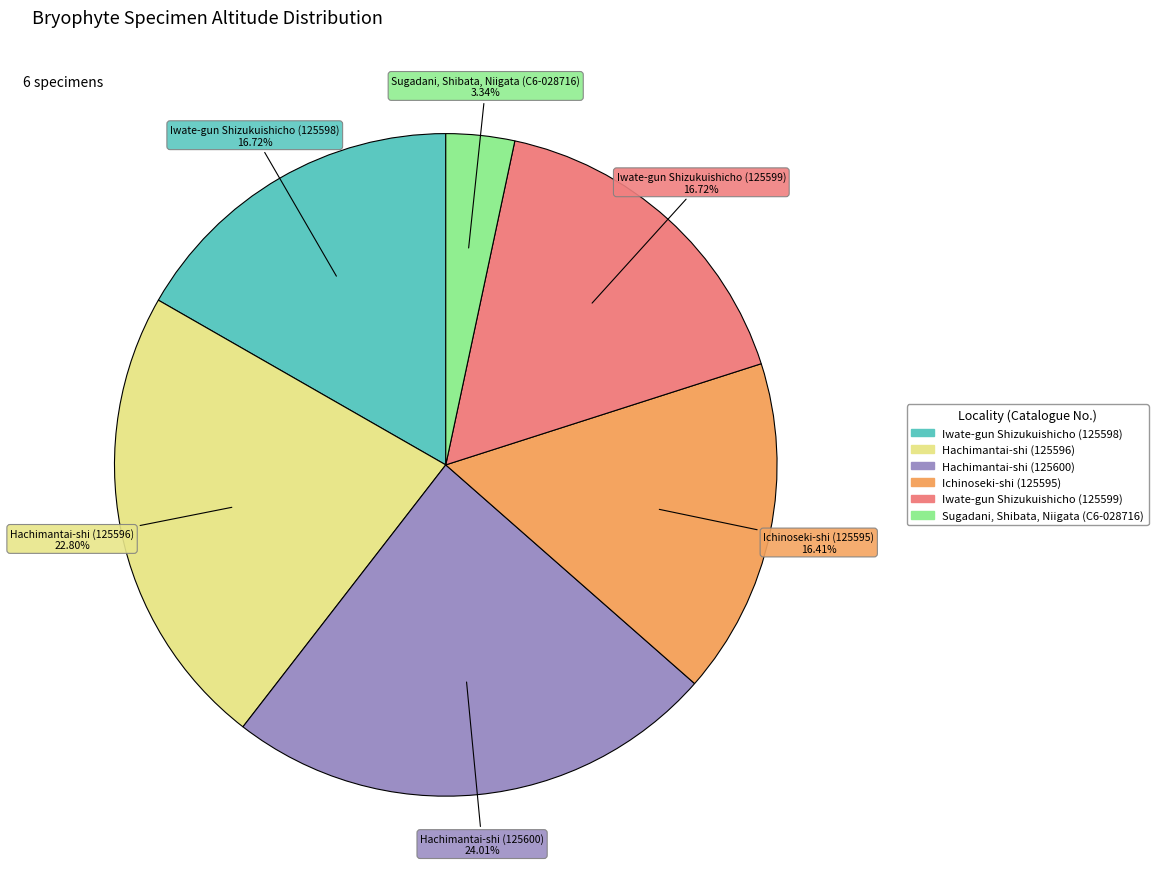

To the nearest percent, what portion does Iwate-gun Shizukuishicho (125599) represent?

17%